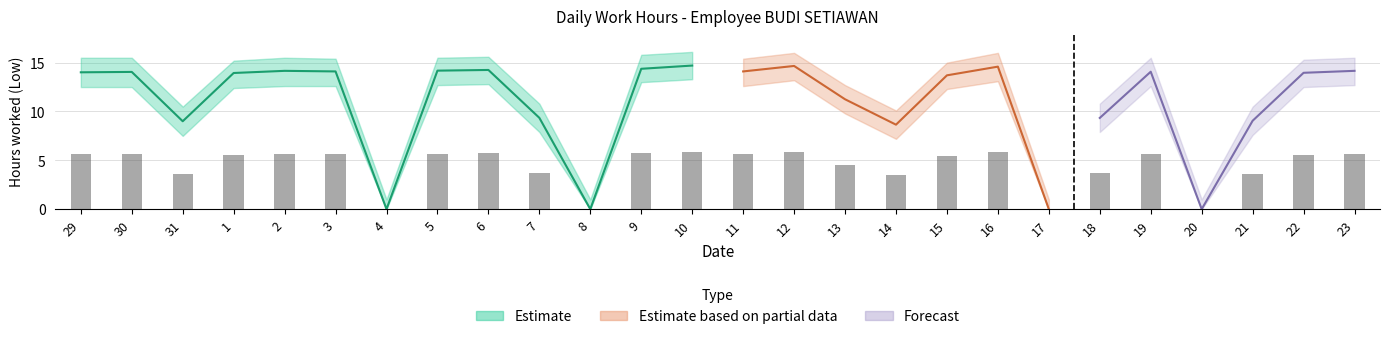

What position from the left is 12?

15